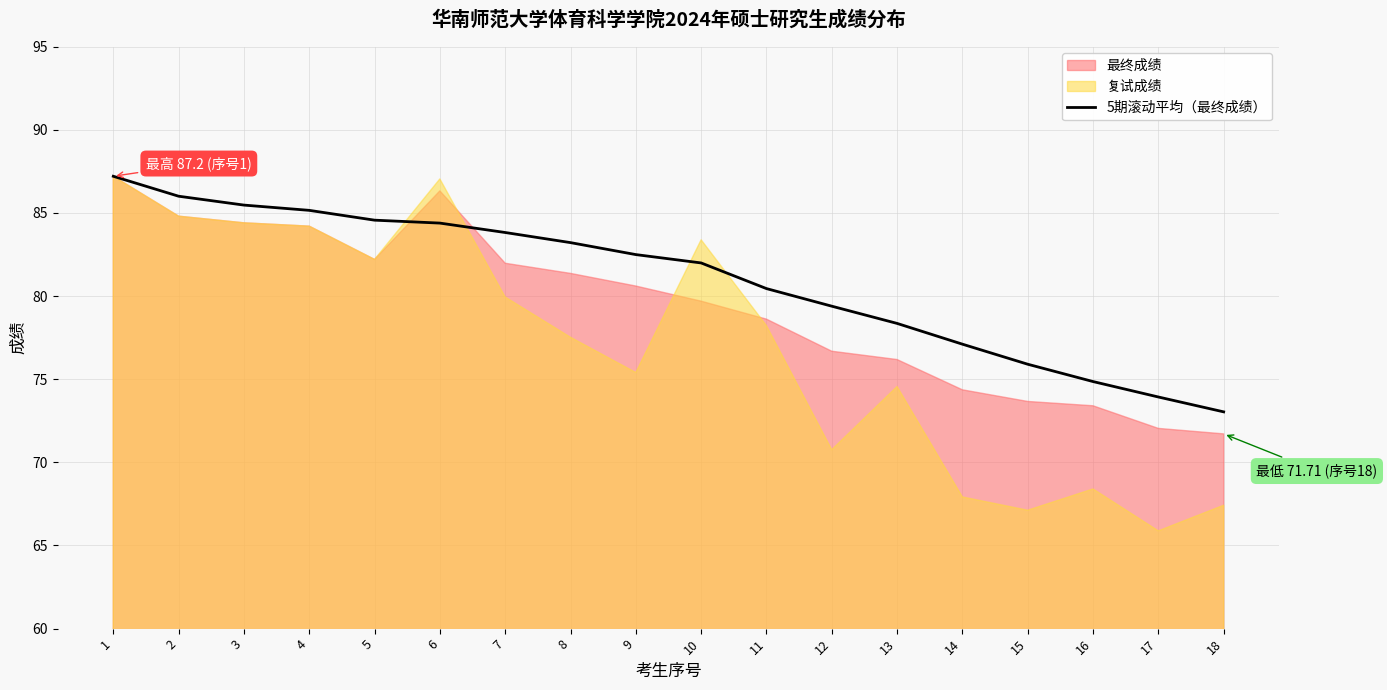

True or false: there are more than 1 points higher than both neighbors.

False